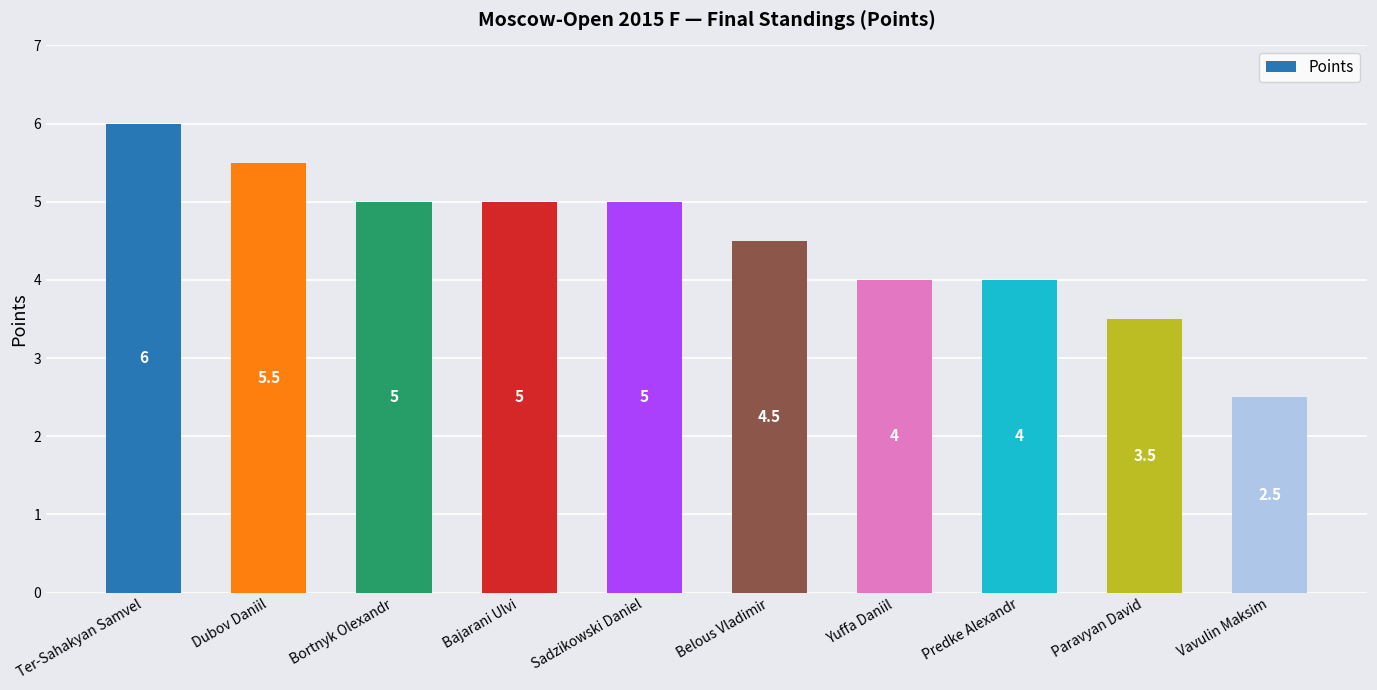

Count the number of data series in this chart.

1